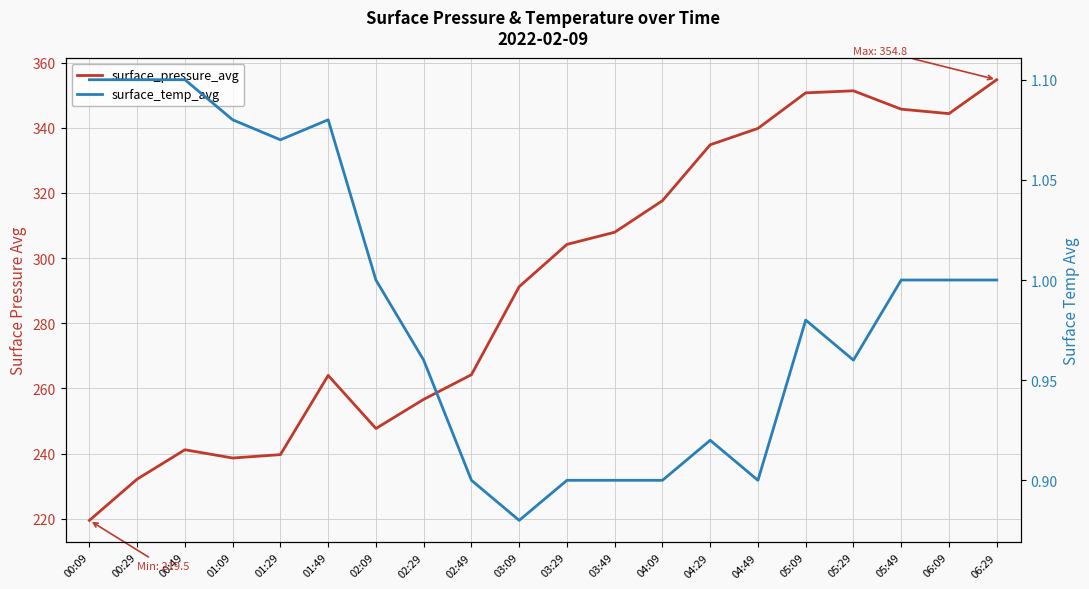

Rank the series by their maximum value, from lowest to highest.

surface_temp_avg, surface_pressure_avg